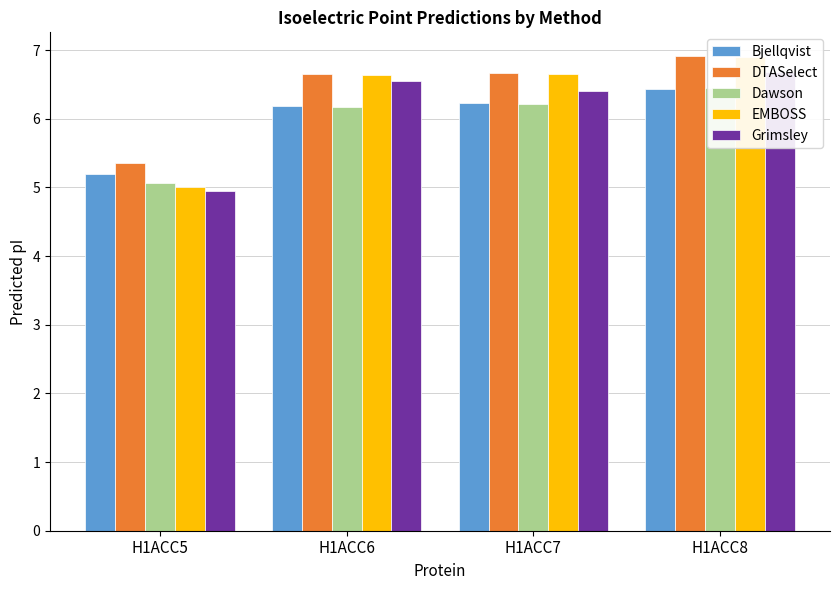

What is the difference between the maximum and minimum values in the DTASelect series?

1.6